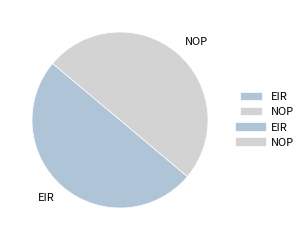

Do NOP and EIR together represent more than half of the pie?

Yes